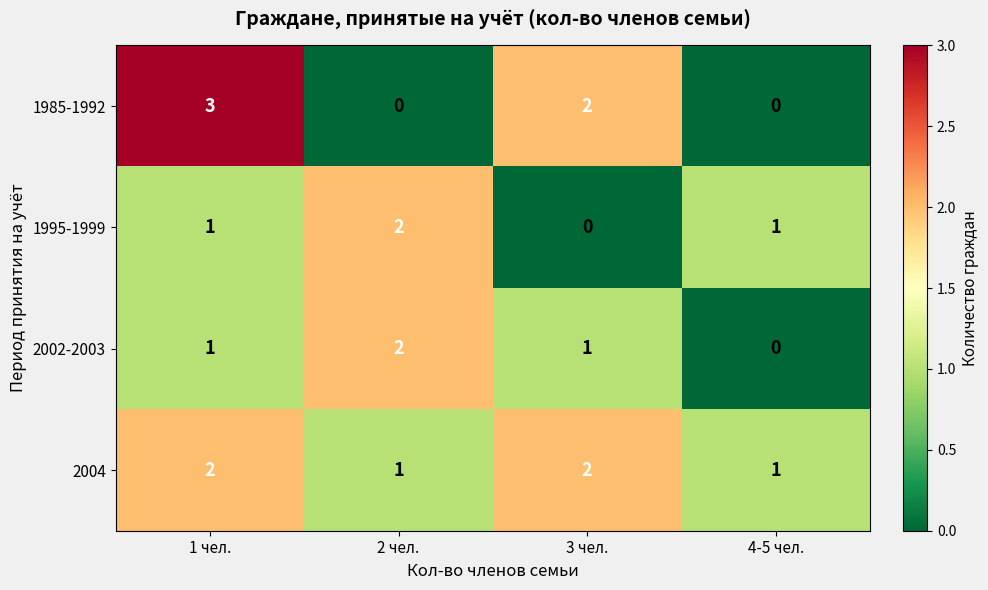

True or false: 1985-1992 has a value of 3 at 1 чел..

True